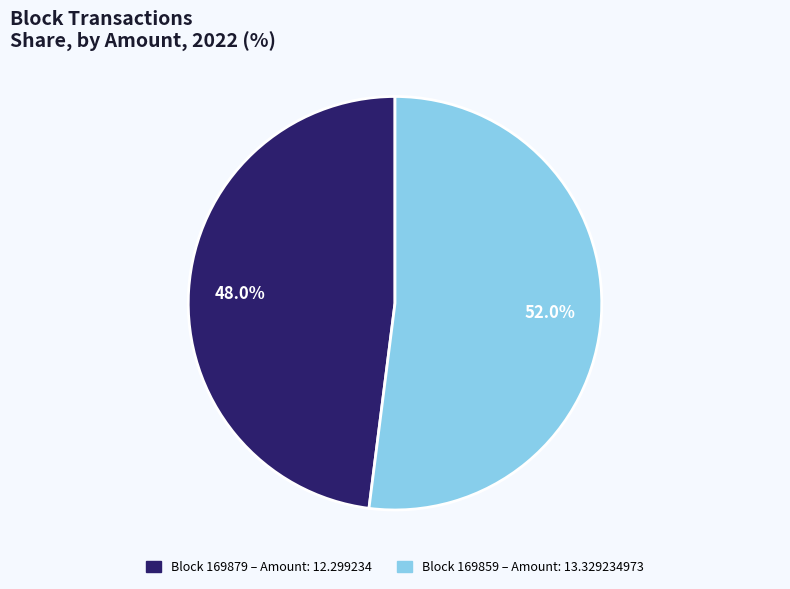

How many segments does this pie chart have?

2